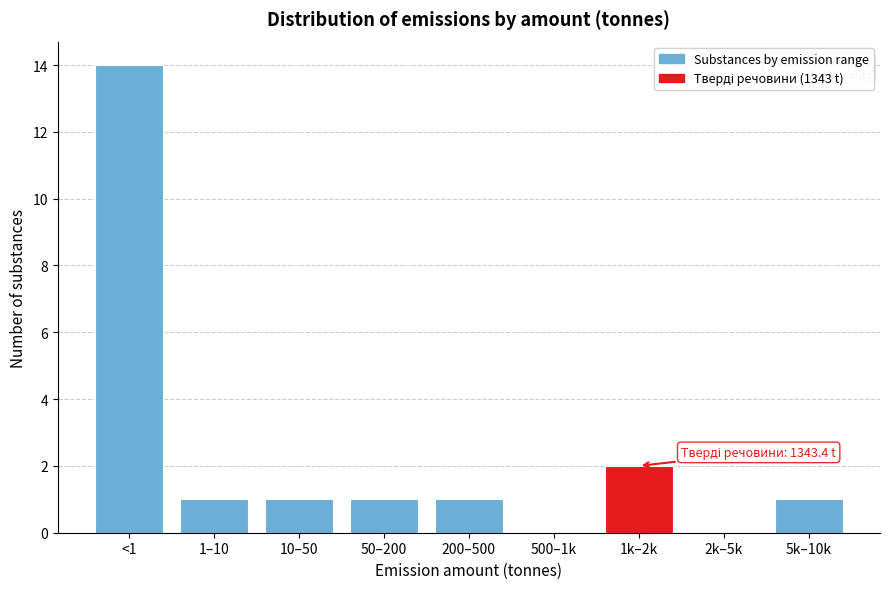

Reading left to right, extract all data points from this chart.

<1=14	1–10=1	10–50=1	50–200=1	200–500=1	500–1k=0	1k–2k=2	2k–5k=0	5k–10k=1